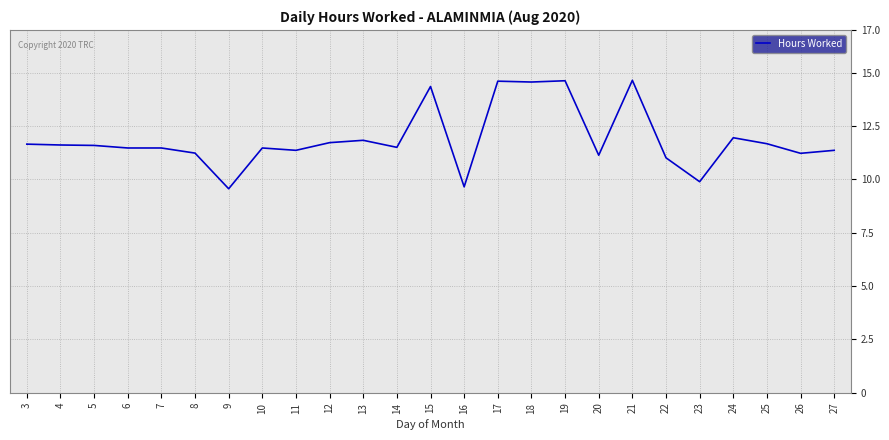

Which has a higher value, 18 or 6?

18